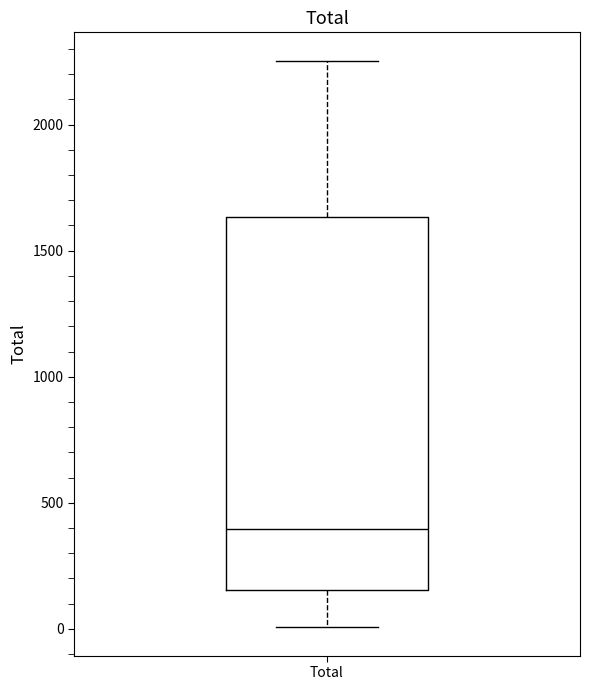

Where does the upper whisker of the box for Total end on the y-axis? The values are not printed on the chart, so give them approximately, as read against the axis.

2250